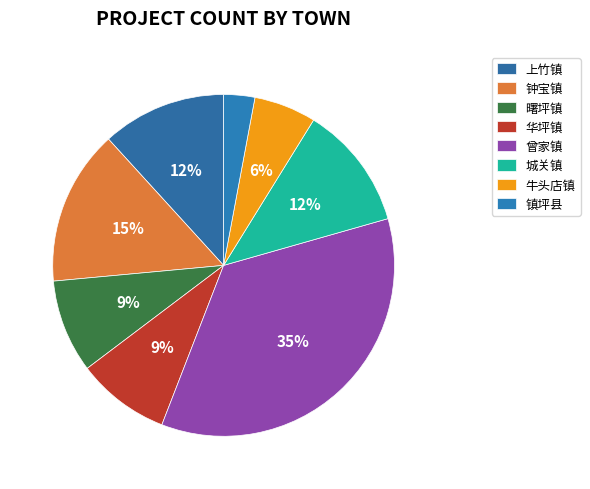

True or false: 华坪镇 accounts for 9% of the total.

True